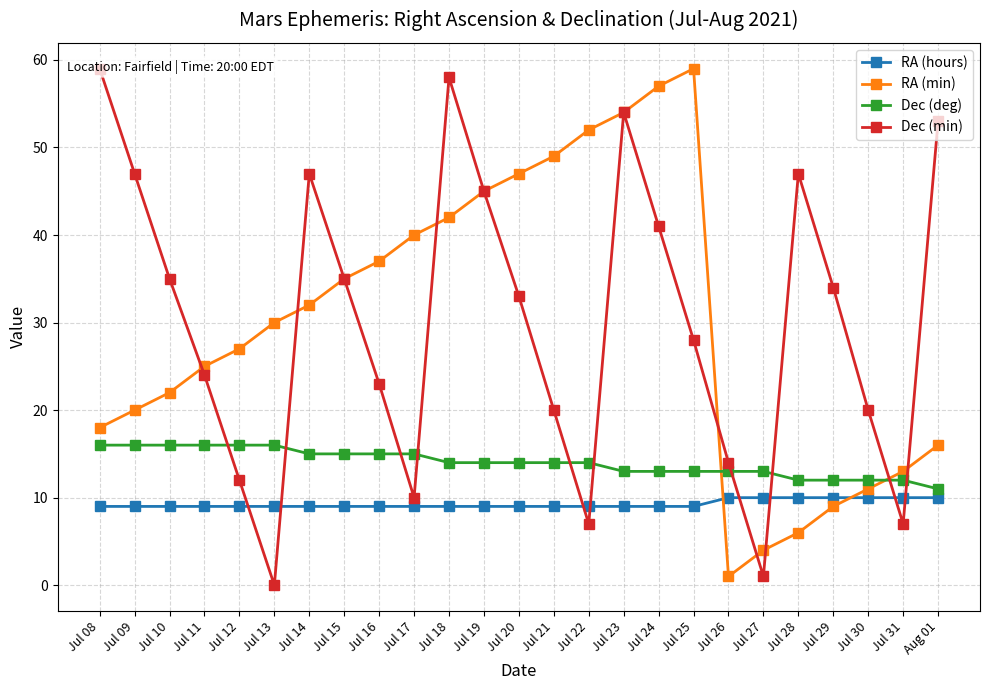

Is this an area chart (filled region under the line)?

No